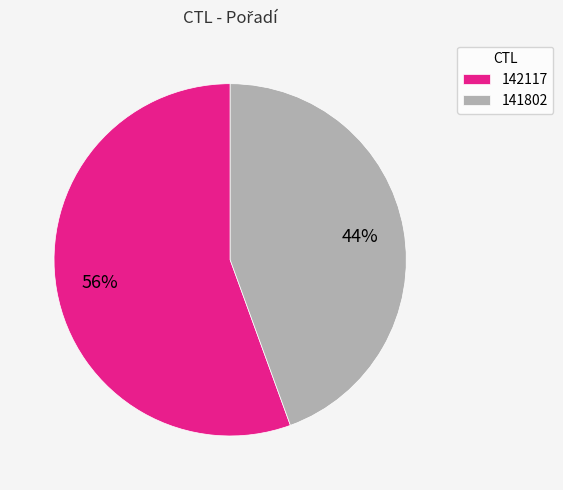

To the nearest percent, what portion does 142117 represent?

56%